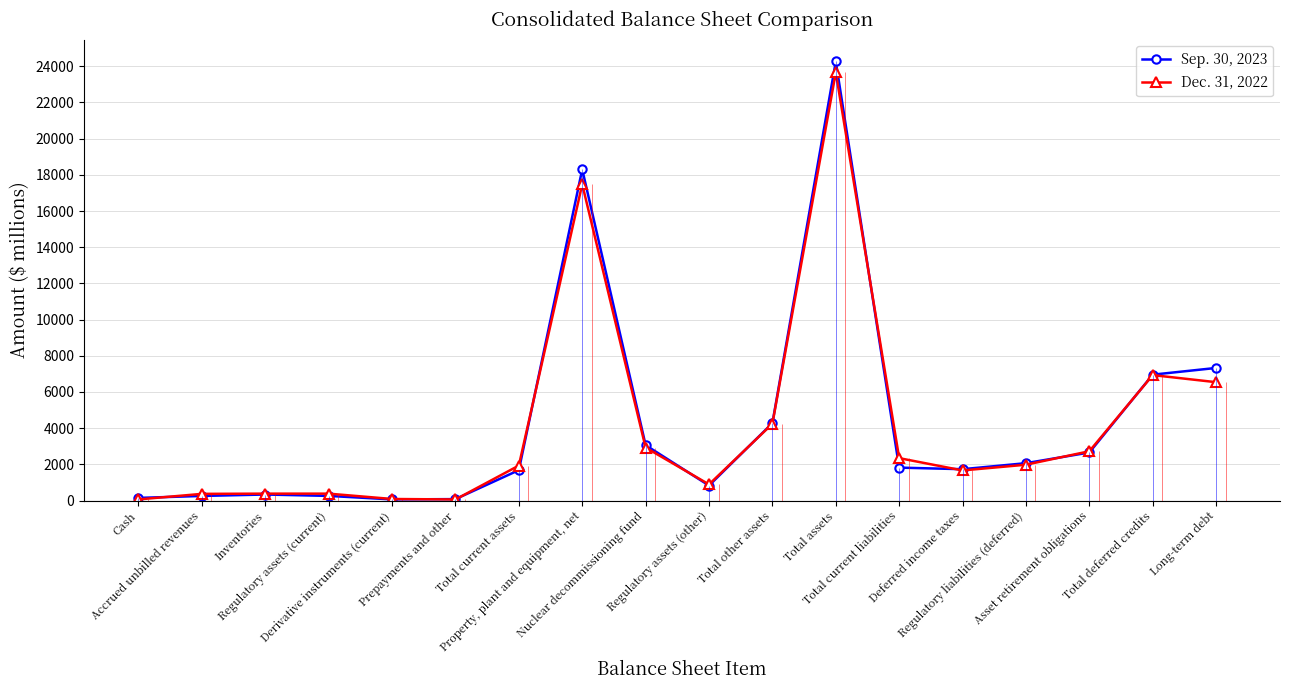

What is the maximum value for Sep. 30, 2023?

24261